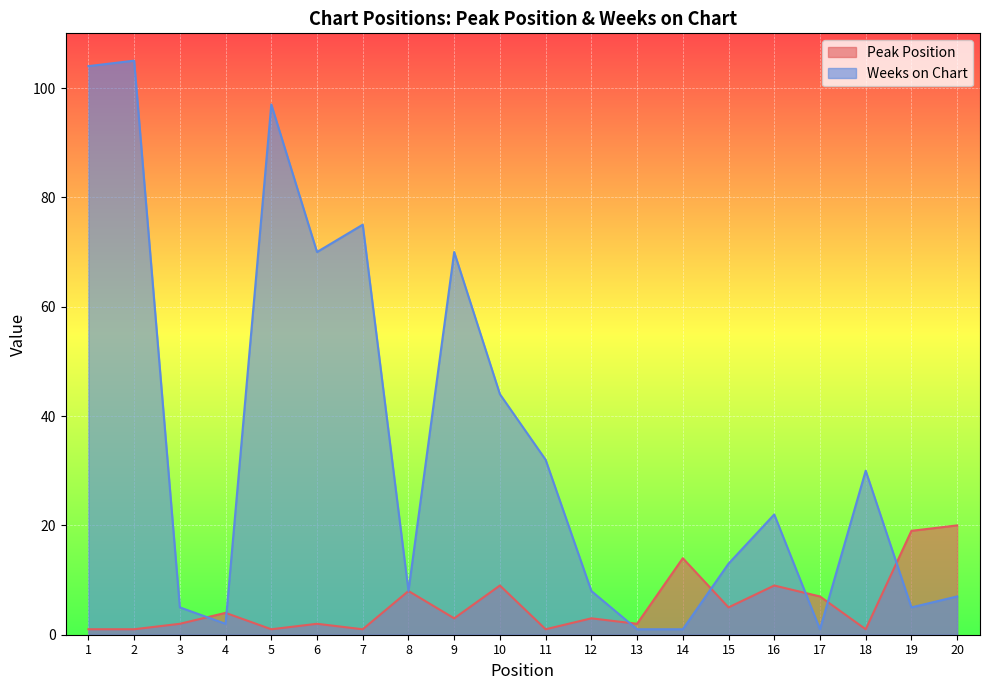

What are all the series names shown in the legend?

Peak Position, Weeks on Chart